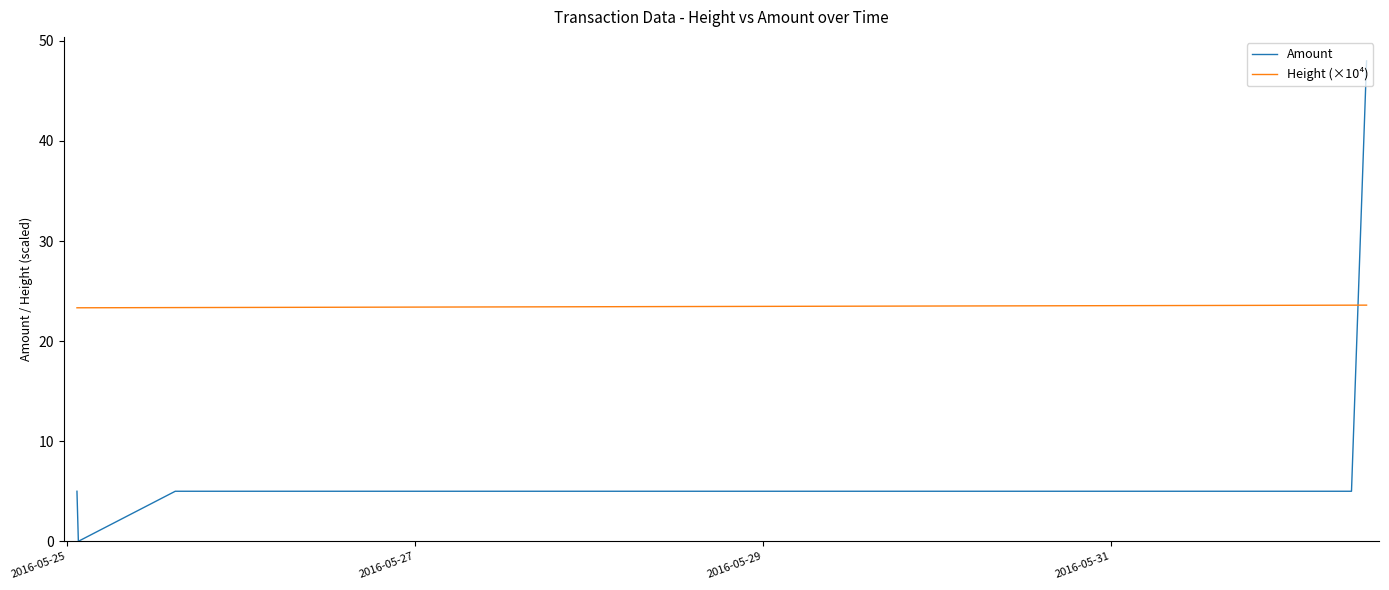

What is the minimum value for Height (×10⁴)?

23.3